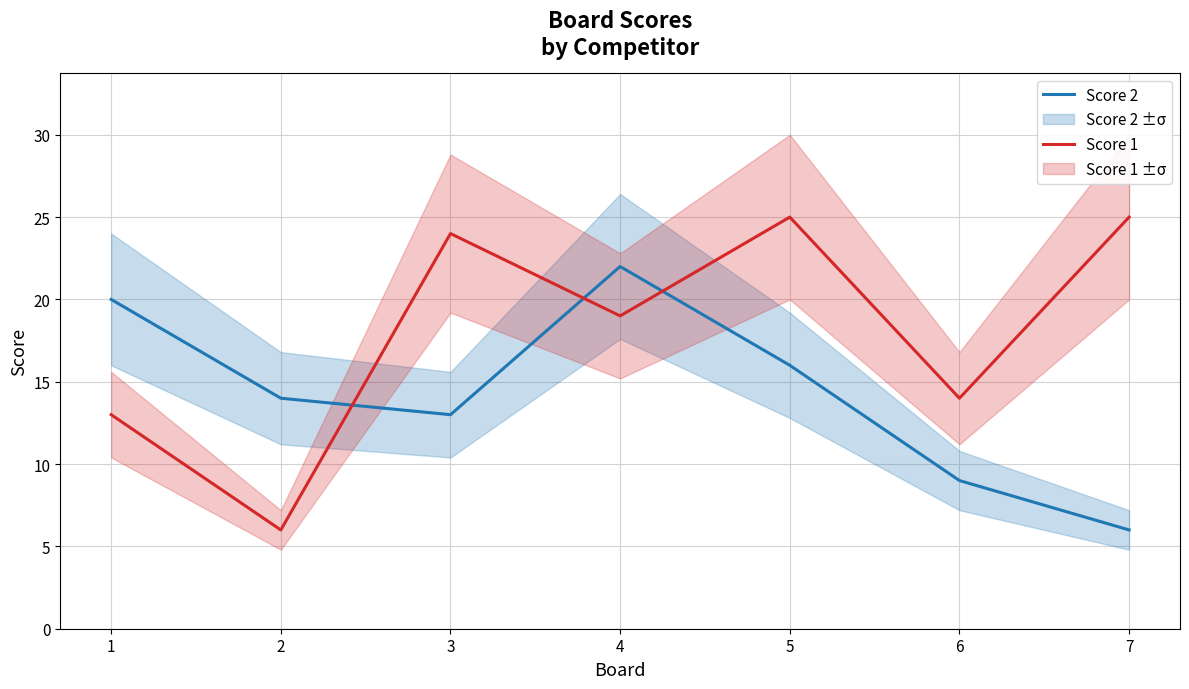

List the labels in order of Score 2 value, smallest first.

7, 6, 3, 2, 5, 1, 4